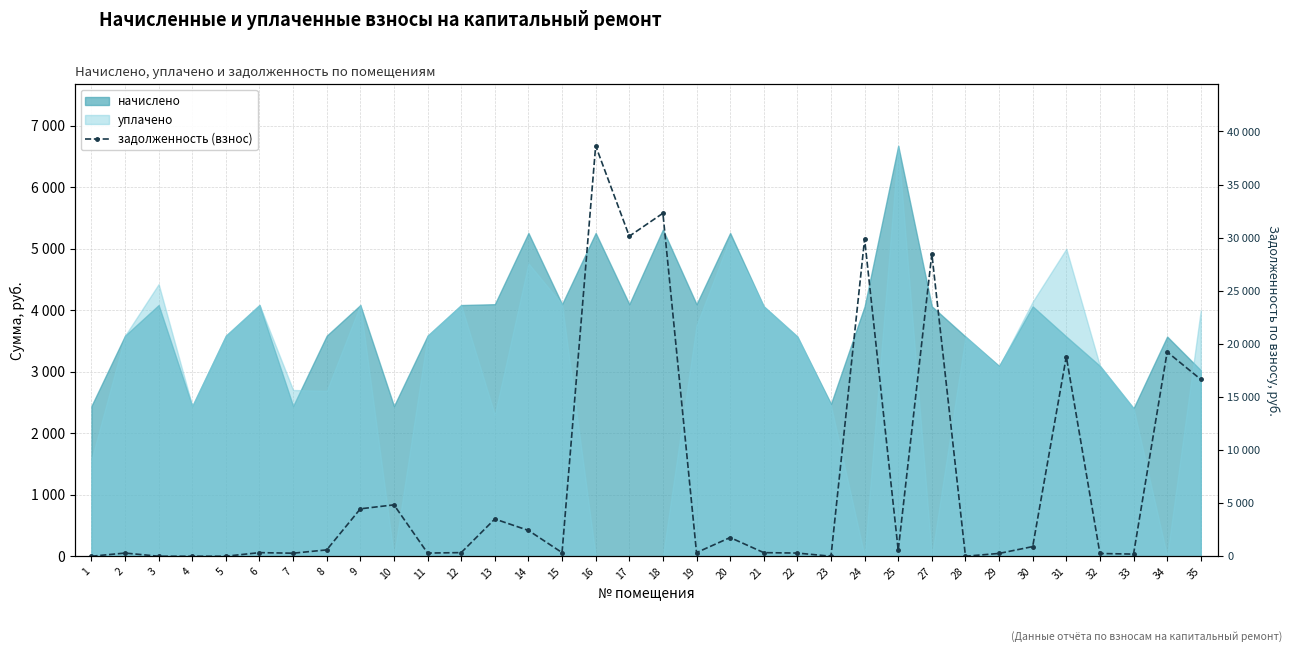

The chart shows a value of 14054.0 at 18. True or false?

False